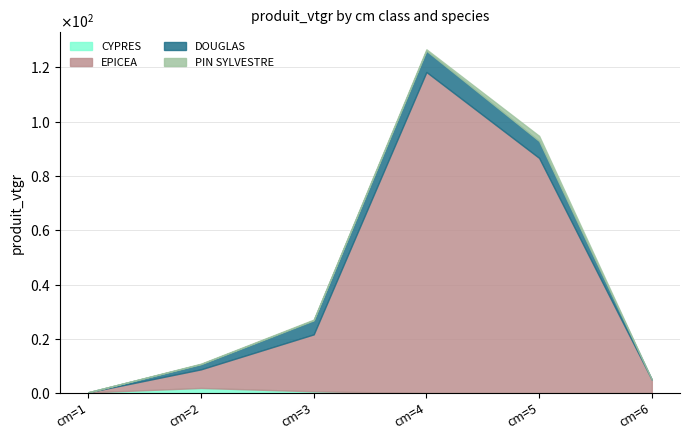

What is the maximum value shown in the chart?

118.3